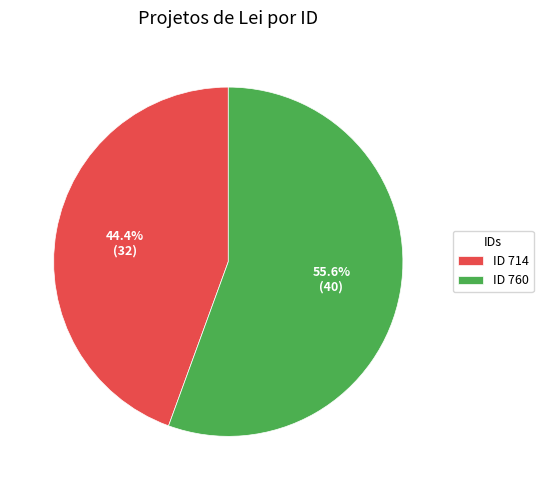

What percentage is NOT represented by ID 714?

55.6%